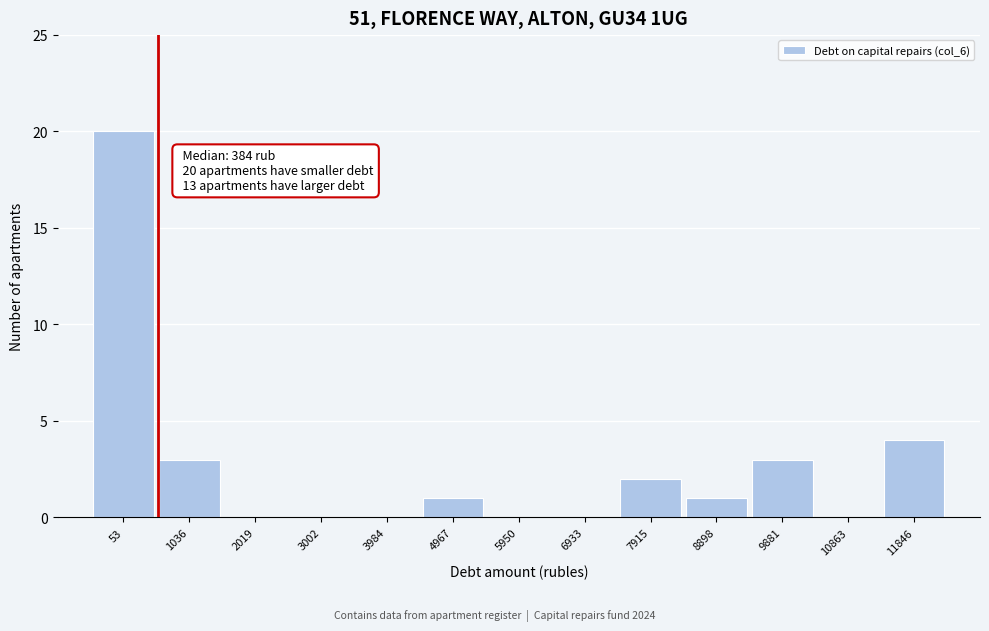

Reading left to right, list all the values displayed in this chart.

53=20	1036=3	2019=0	3002=0	3984=0	4967=1	5950=0	6933=0	7915=2	8898=1	9881=3	10863=0	11846=4